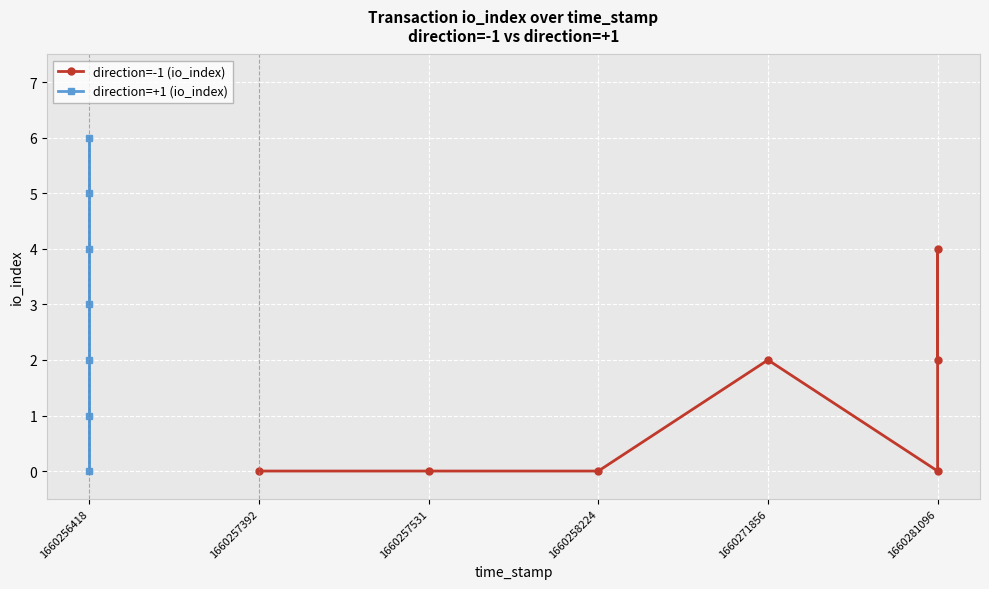

What is the average value of the direction=+1 (io_index) series?

3